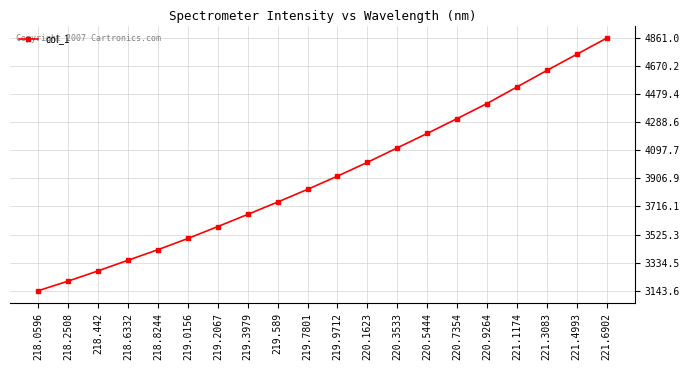

Reading left to right, extract all data points from this chart.

218.0596=3143.6	218.2508=3208.9	218.442=3278.5	218.6332=3350.8	218.8244=3422.5	219.0156=3498.7	219.2067=3579.7	219.3979=3662.4	219.589=3746.4	219.7801=3832.6	219.9712=3922.7	220.1623=4016.4	220.3533=4114.8	220.5444=4213.0	220.7354=4313.9	220.9264=4416.5	221.1174=4529.0	221.3083=4641.3	221.4993=4751.1	221.6902=4861.0